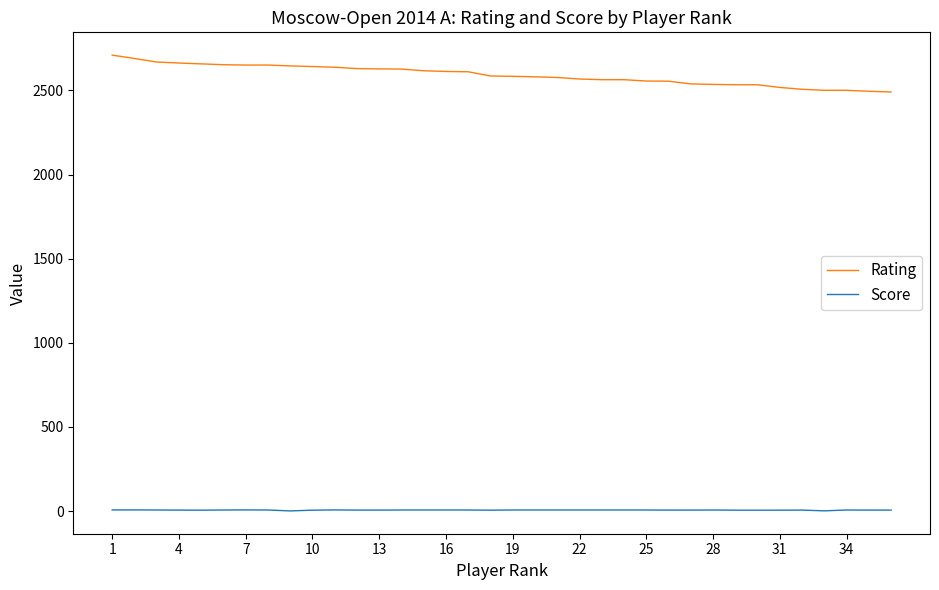

Rank the series by their average value, from lowest to highest.

Score, Rating